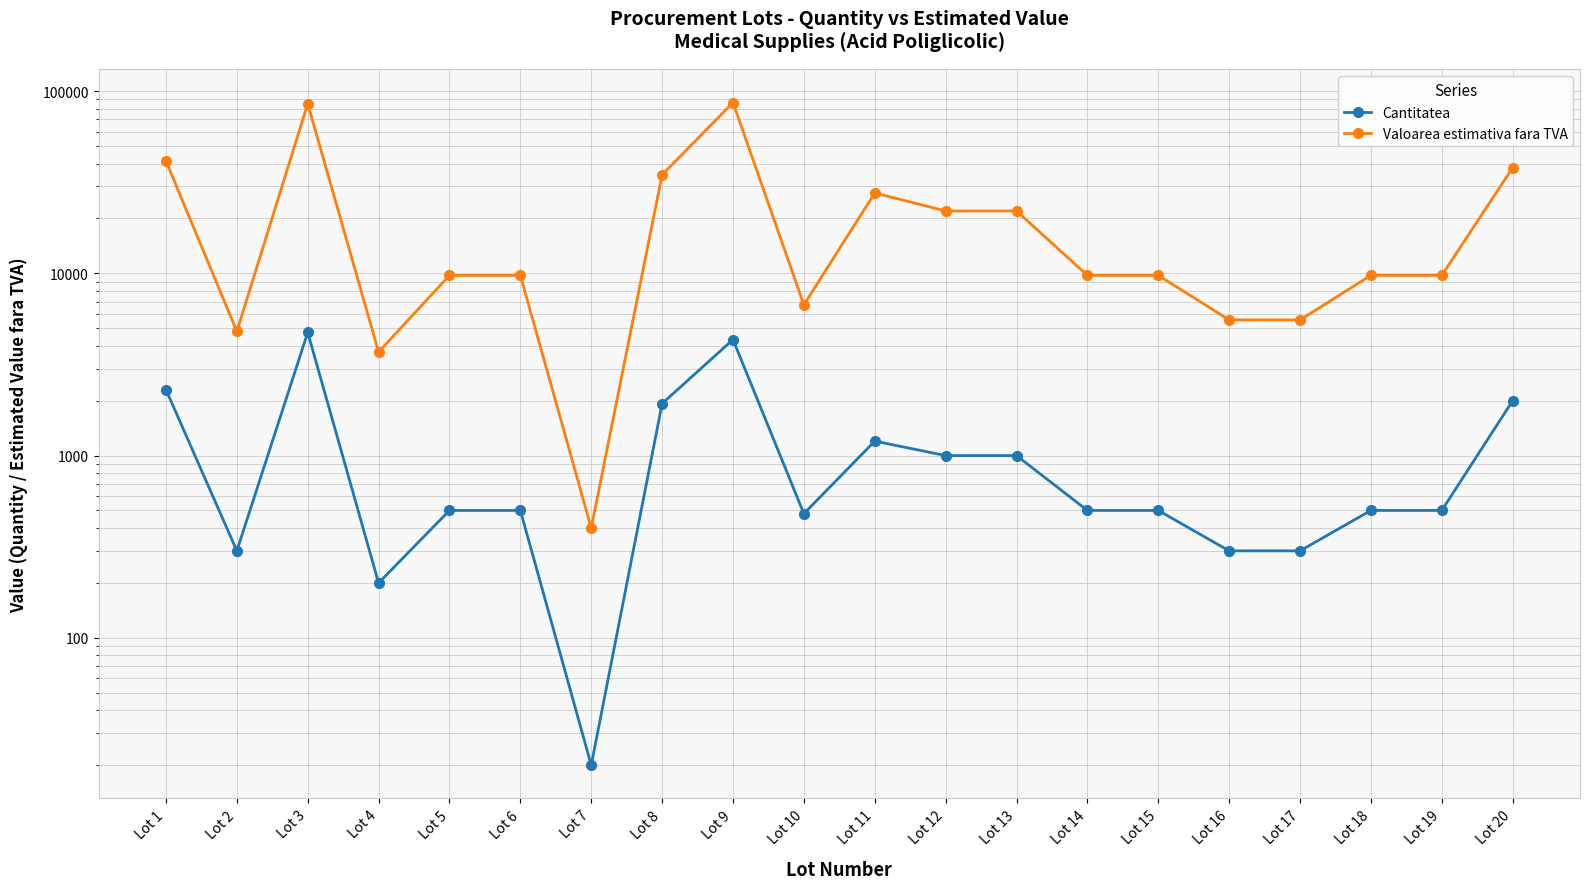

What is the total value across all series at Lot 11?

28800